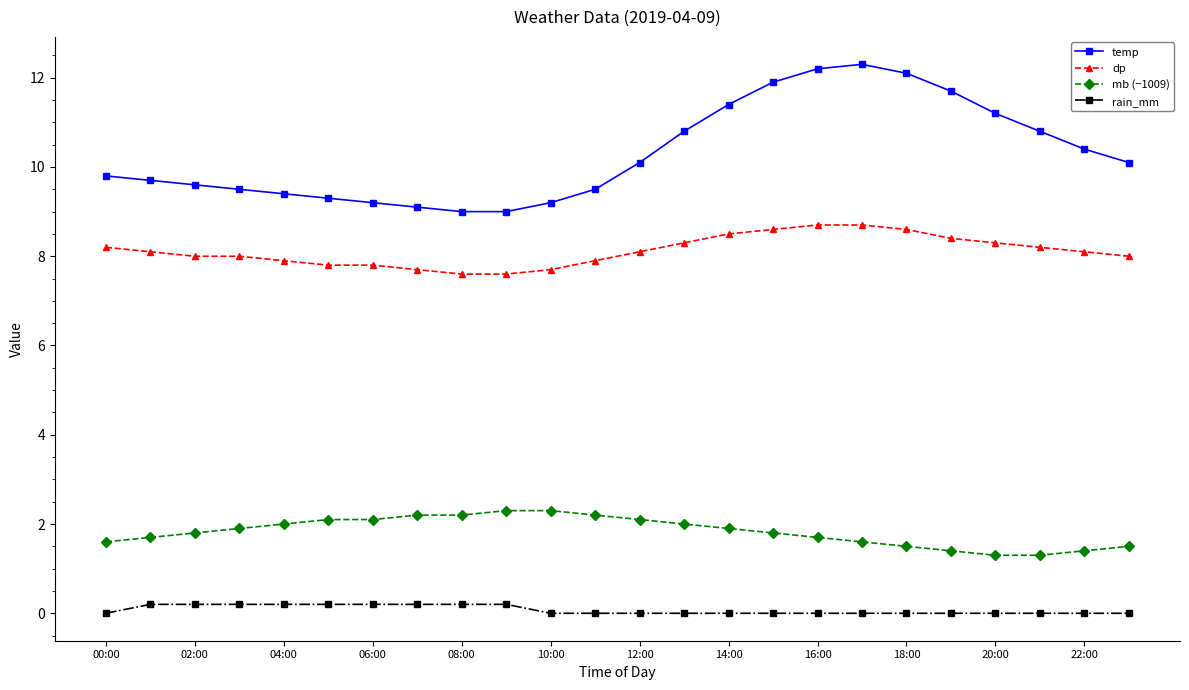

What is the highest value of the mb (−1009) series?

2.3